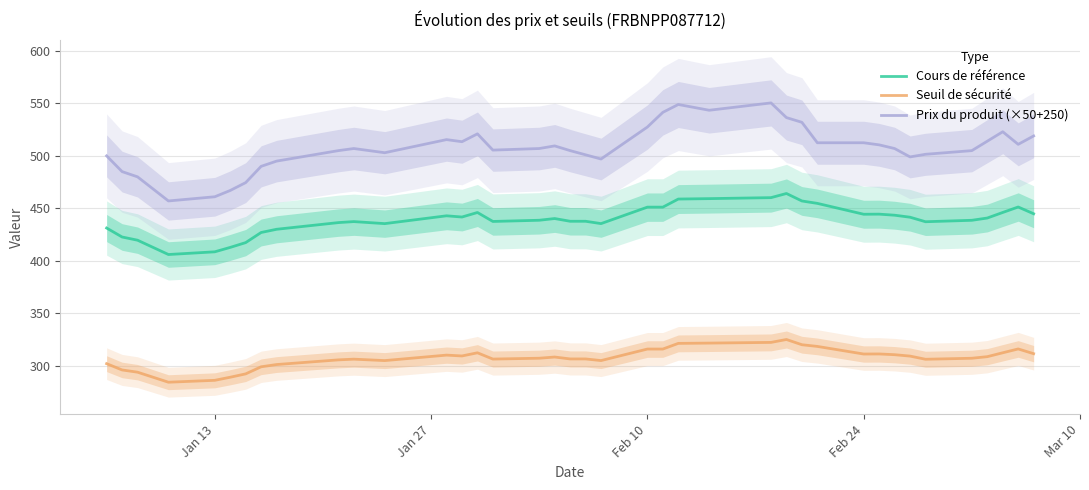

True or false: Prix du produit (×50+250) and Seuil de sécurité cross at least once.

False